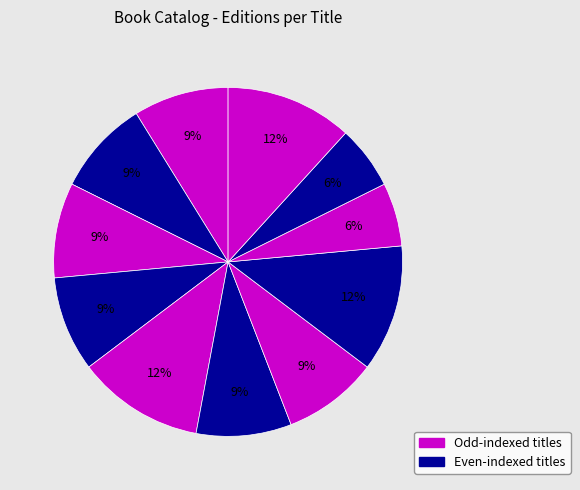

To the nearest percent, what is the difference between the largest and smallest slice percentages?

6%